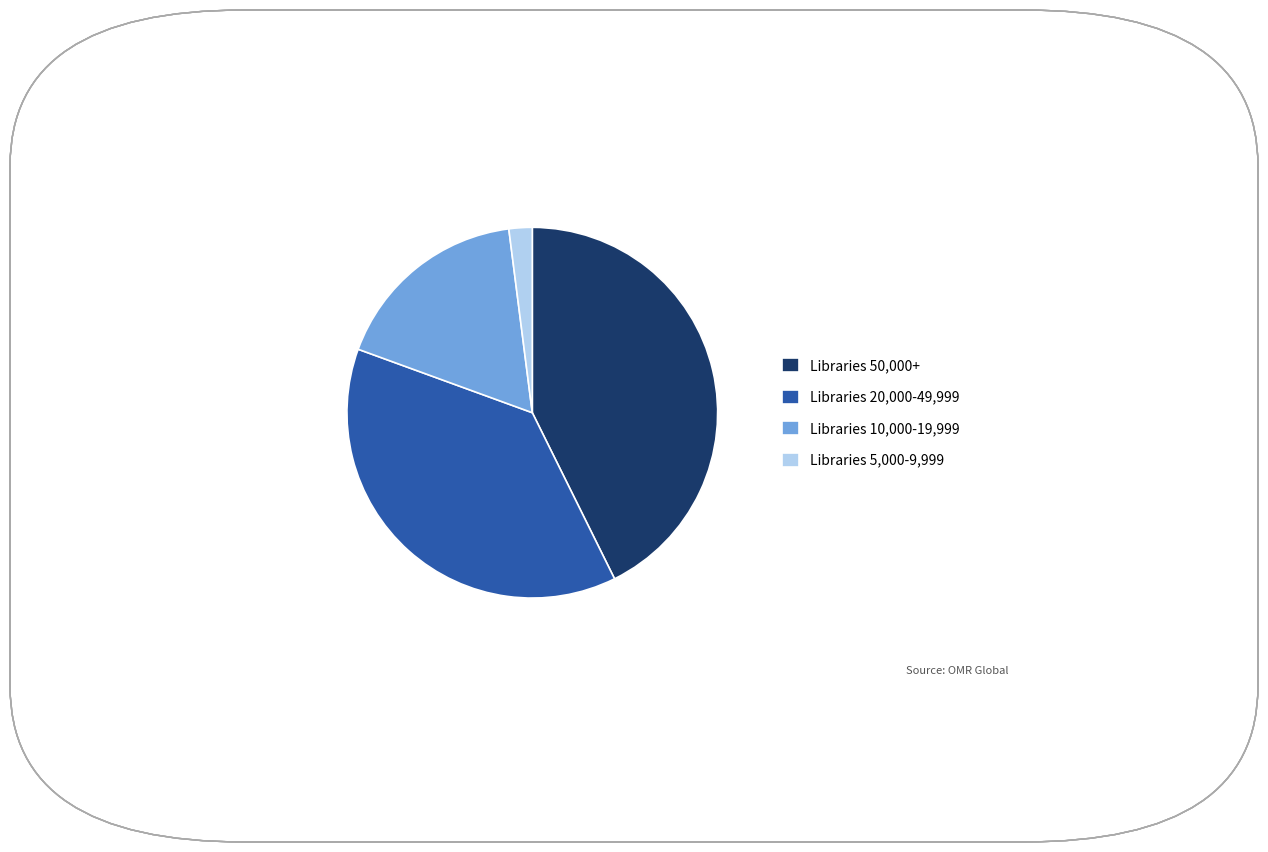

Which category has the smallest portion of the pie?

Libraries 5,000-9,999